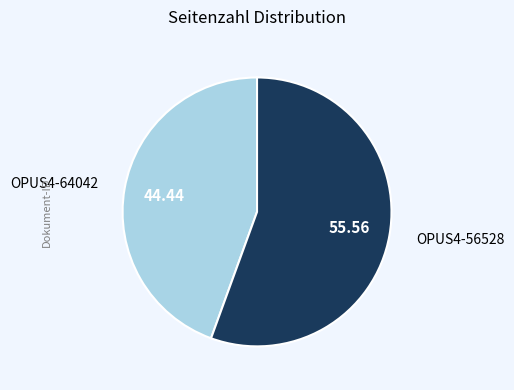

Is OPUS4-64042 the majority of the pie?

No